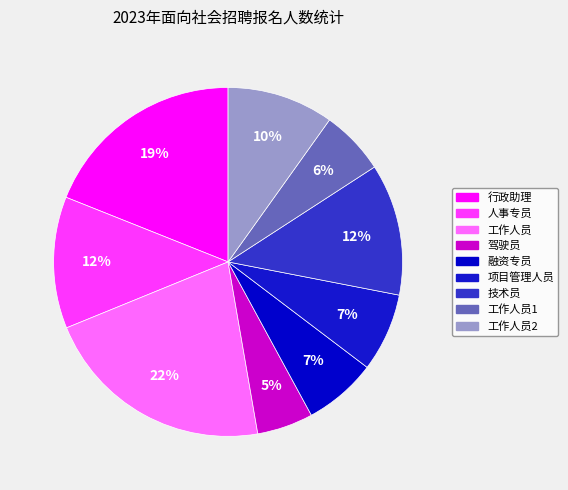

How many segments does this pie chart have?

9